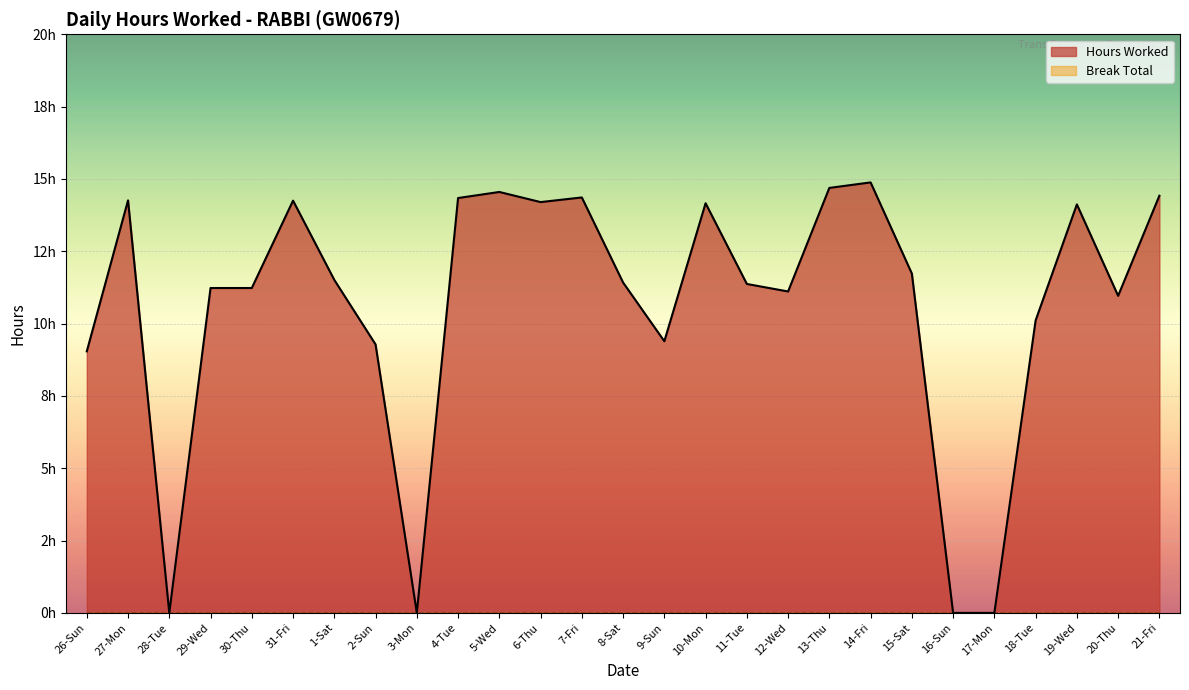

How many lines are shown in the chart?

1